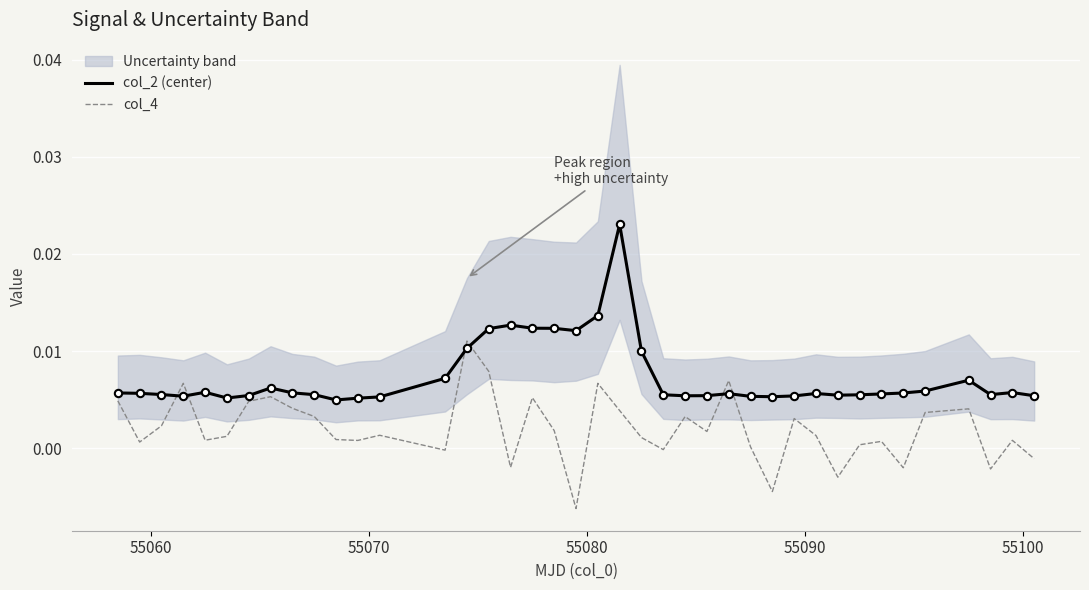

Which series reaches the minimum Y coordinate?

col_4